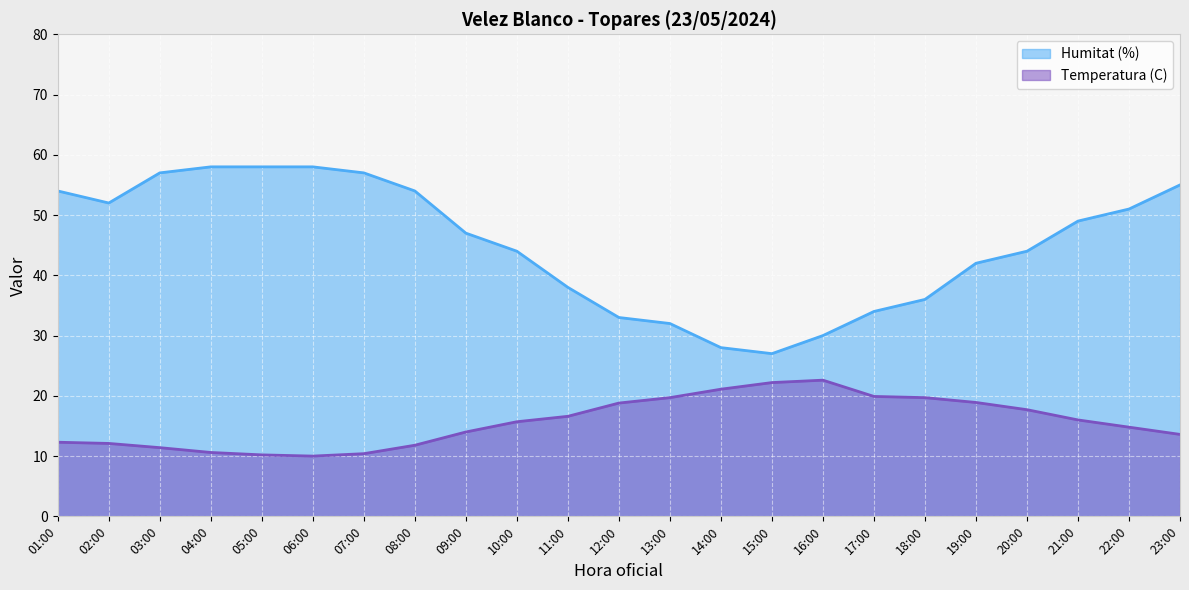

What is the difference between the maximum and minimum values in the Humitat (%) series?

31.0